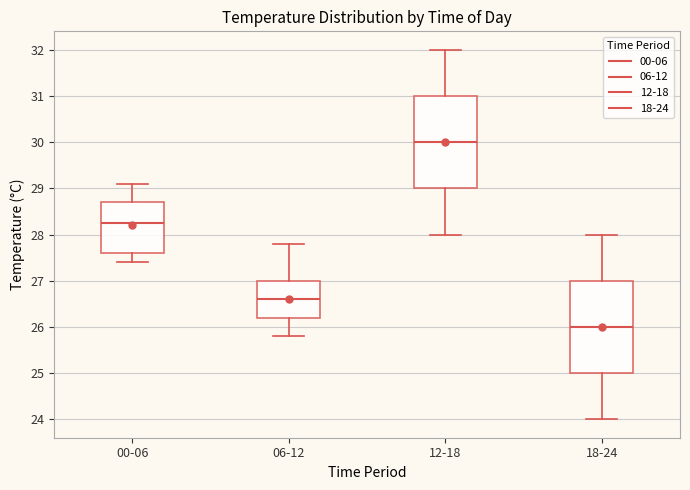

Reading left to right, transcribe this box plot: for each box, give where its median line is, the range the box spans, and where its two whiskers end, as read against the y-axis. The values are not printed on the chart, so give them approximately, as read against the axis.

00-06: median 28.3, box 27.6 to 28.7, whiskers 27.4 to 29.1
06-12: median 26.6, box 26.2 to 27.0, whiskers 25.8 to 27.8
12-18: median 30.0, box 29.0 to 31.0, whiskers 28.0 to 32.0
18-24: median 26.0, box 25.0 to 27.0, whiskers 24.0 to 28.0